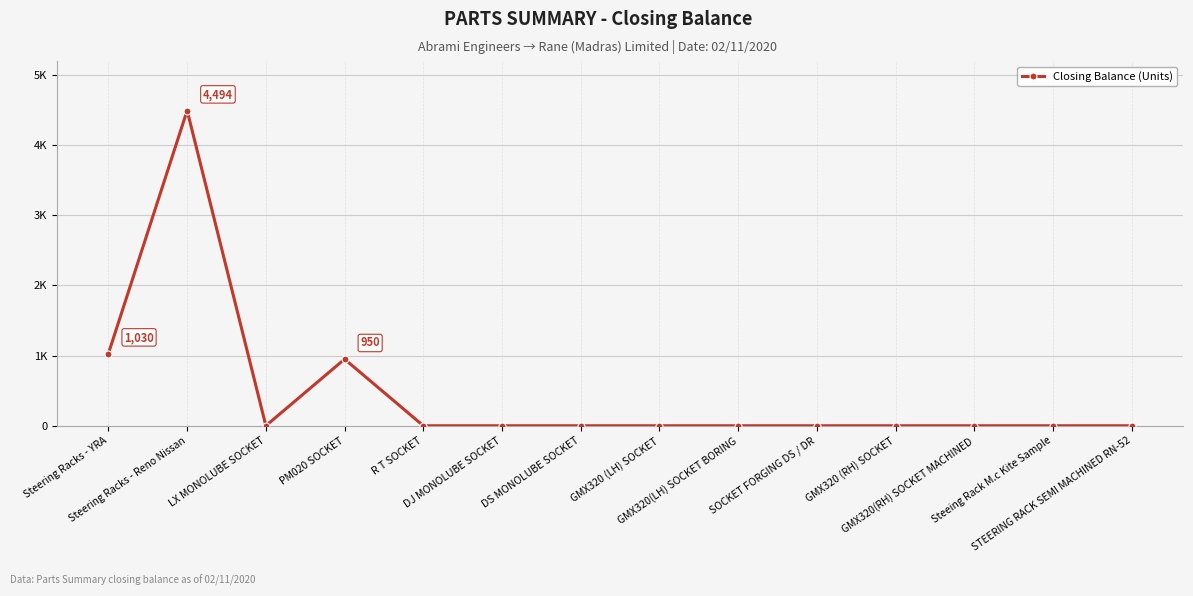

Is this an area chart (filled region under the line)?

No